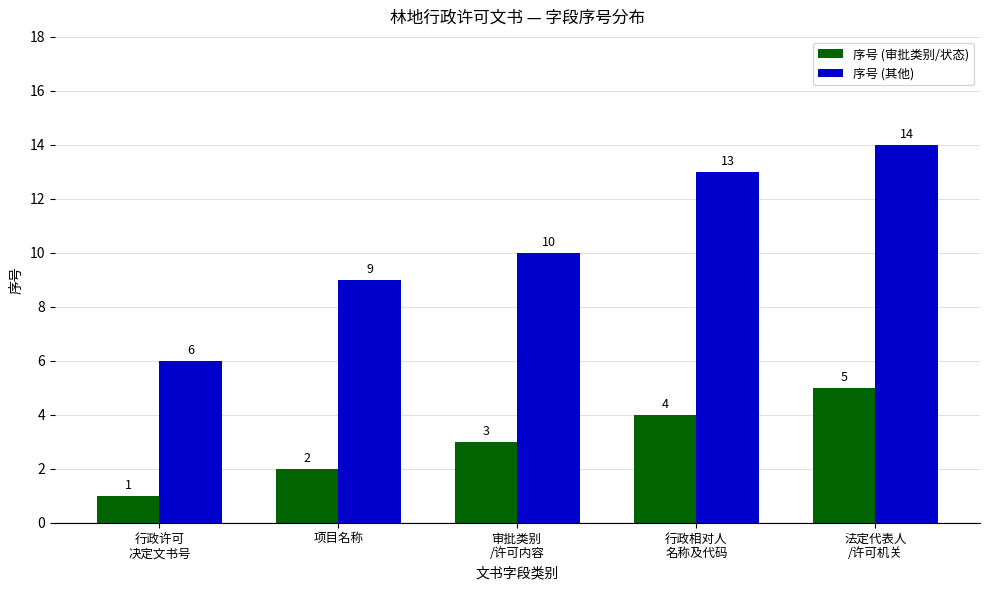

Is it true that 序号 (其他) equals 19 at 行政相对人
名称及代码?

False